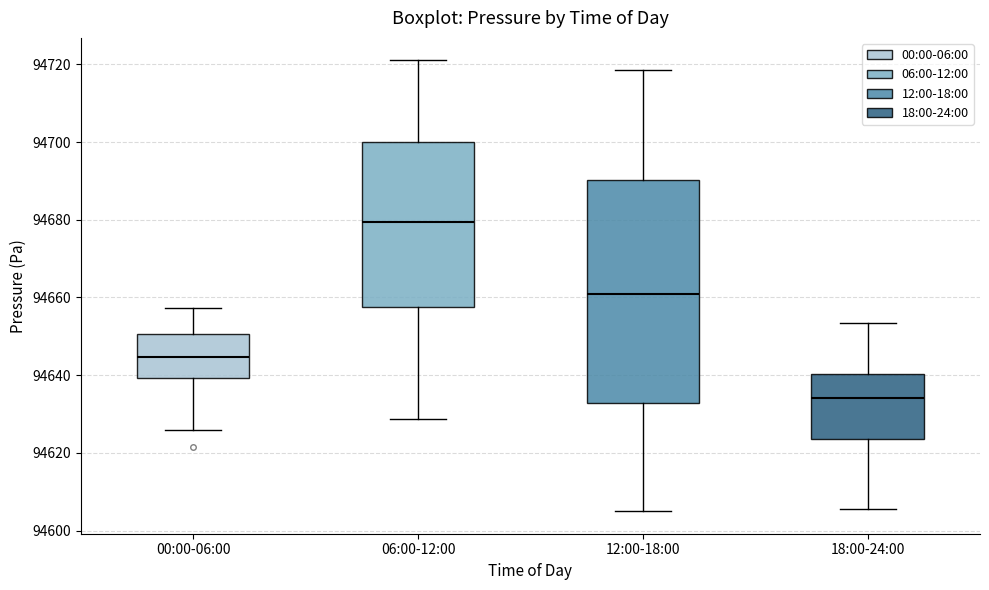

Reading left to right, read every box against the y-axis: the position of its median line, the range the box covers, and the ends of its whiskers. The values are not printed on the chart, so give them approximately, as read against the axis.

00:00-06:00: median 94644, box 94640 to 94650, whiskers 94626 to 94658
06:00-12:00: median 94680, box 94658 to 94700, whiskers 94628 to 94722
12:00-18:00: median 94660, box 94632 to 94690, whiskers 94606 to 94718
18:00-24:00: median 94634, box 94624 to 94640, whiskers 94606 to 94654